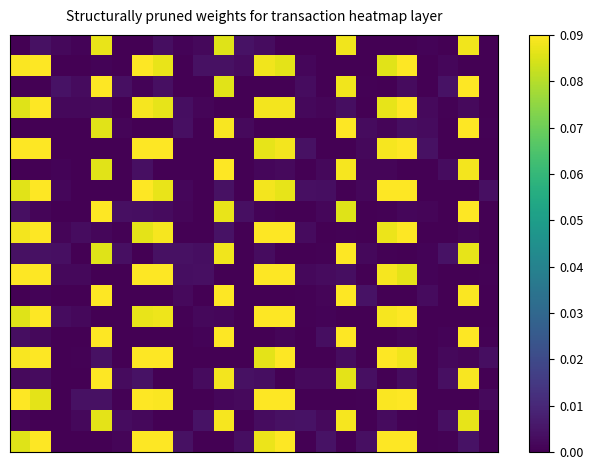

At which category is the sum across all series the highest?

1